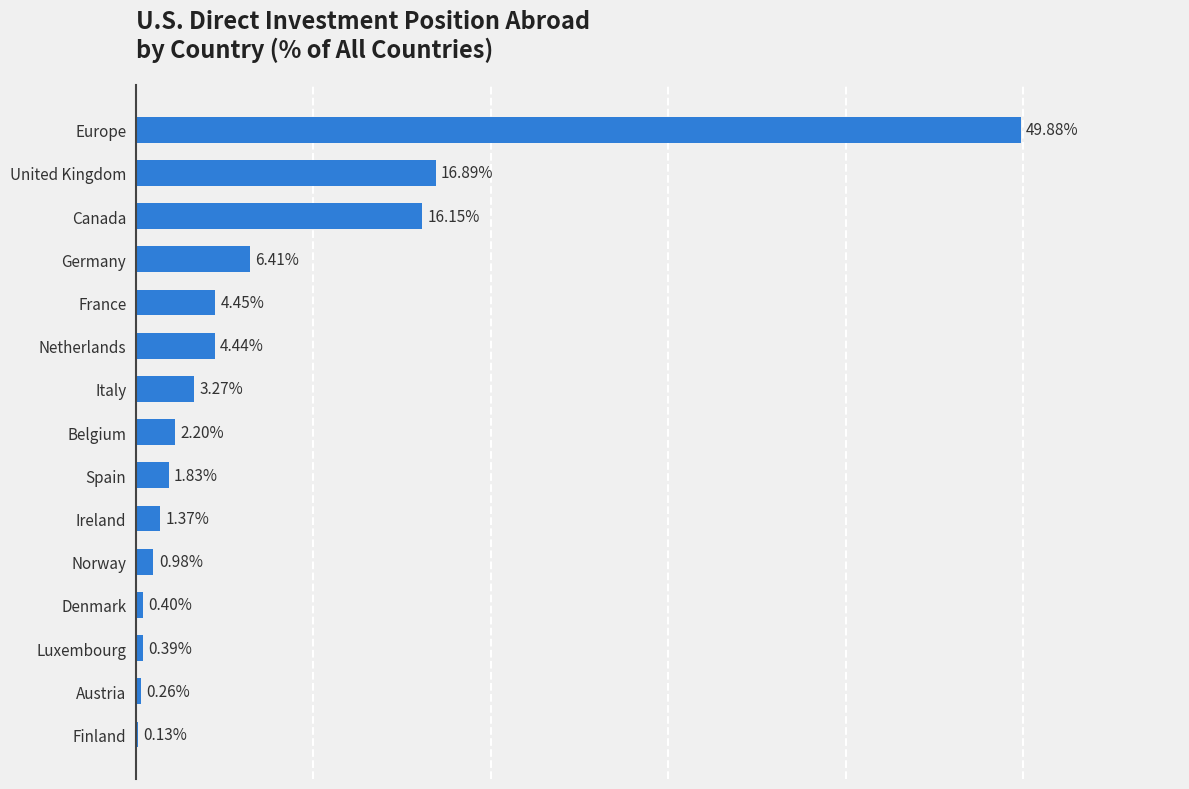

Are the bars horizontal?

Yes